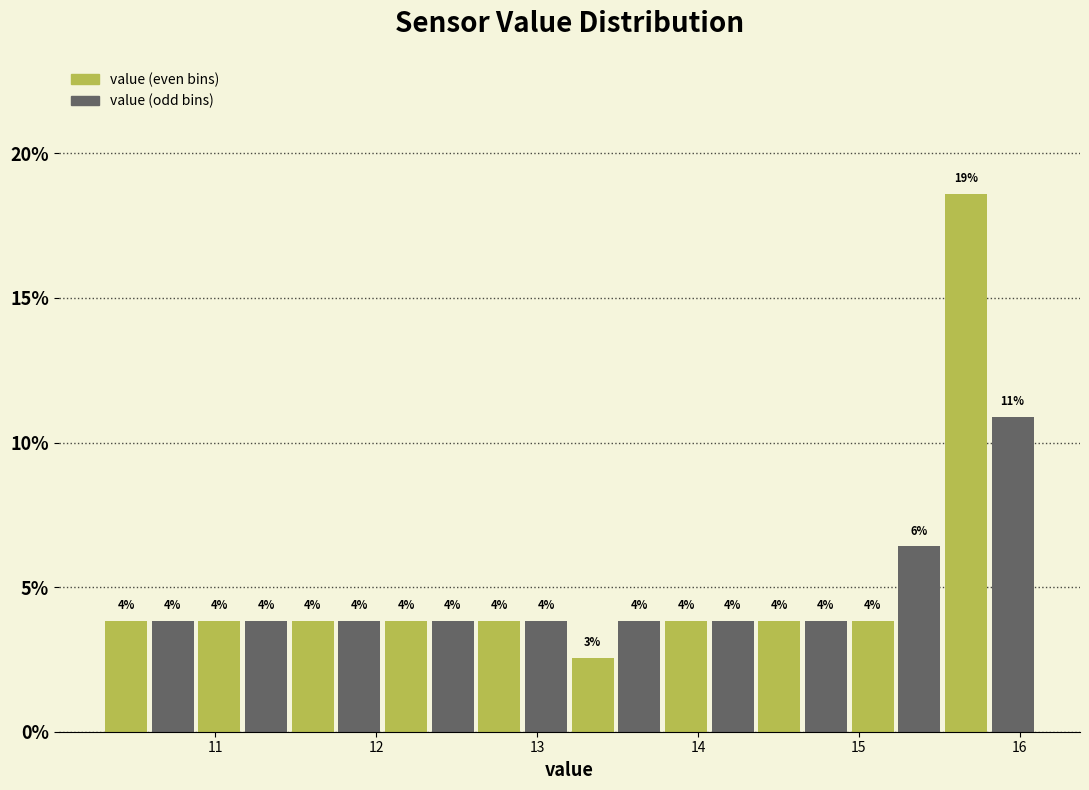

Around what value on the x-axis is the tallest bar? Give the approximate position of its centre, as read against the axis.

15.7